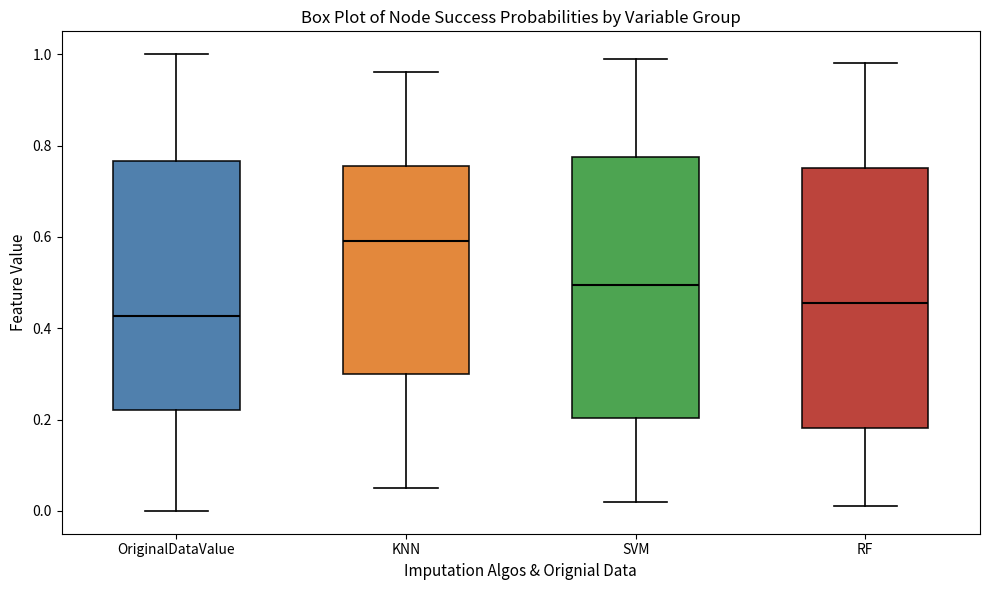

Reading left to right, read every box against the y-axis: the position of its median line, the range the box covers, and the ends of its whiskers. The values are not printed on the chart, so give them approximately, as read against the axis.

OriginalDataValue: median 0.42, box 0.22 to 0.76, whiskers 0.00 to 1.00
KNN: median 0.60, box 0.30 to 0.76, whiskers 0.06 to 0.96
SVM: median 0.50, box 0.20 to 0.78, whiskers 0.02 to 1.00
RF: median 0.46, box 0.18 to 0.76, whiskers 0.02 to 0.98